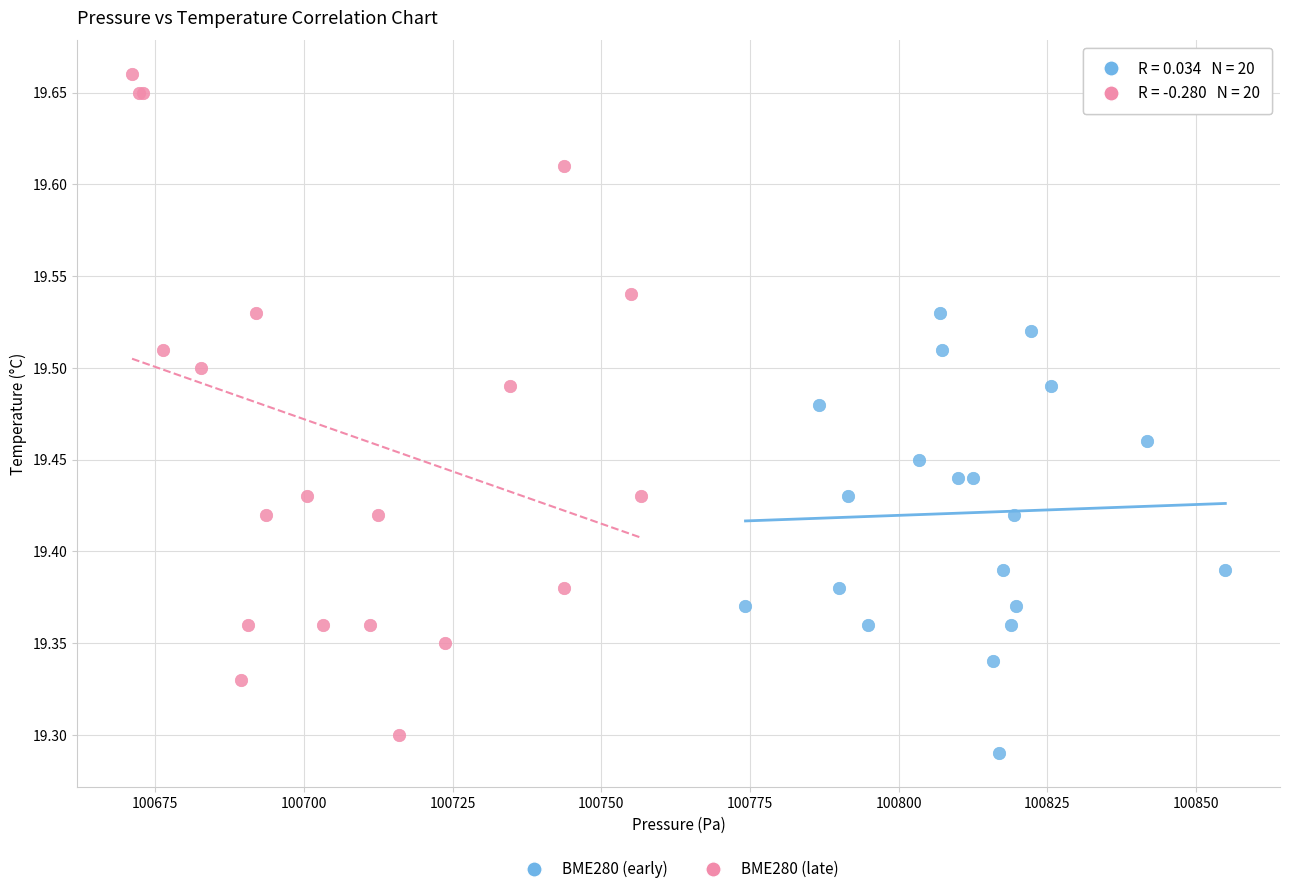

Which series has the widest spread of Y values?

BME280 (late)